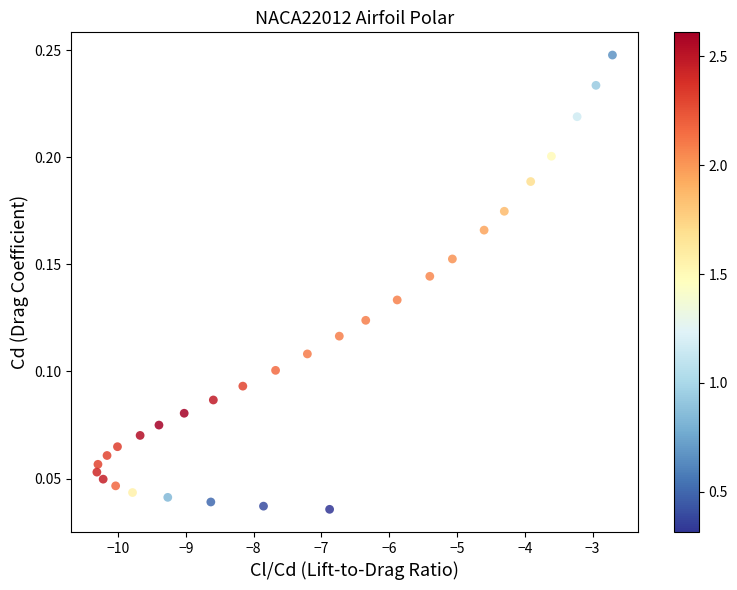

What is the range of X values (max minus min)?

7.6